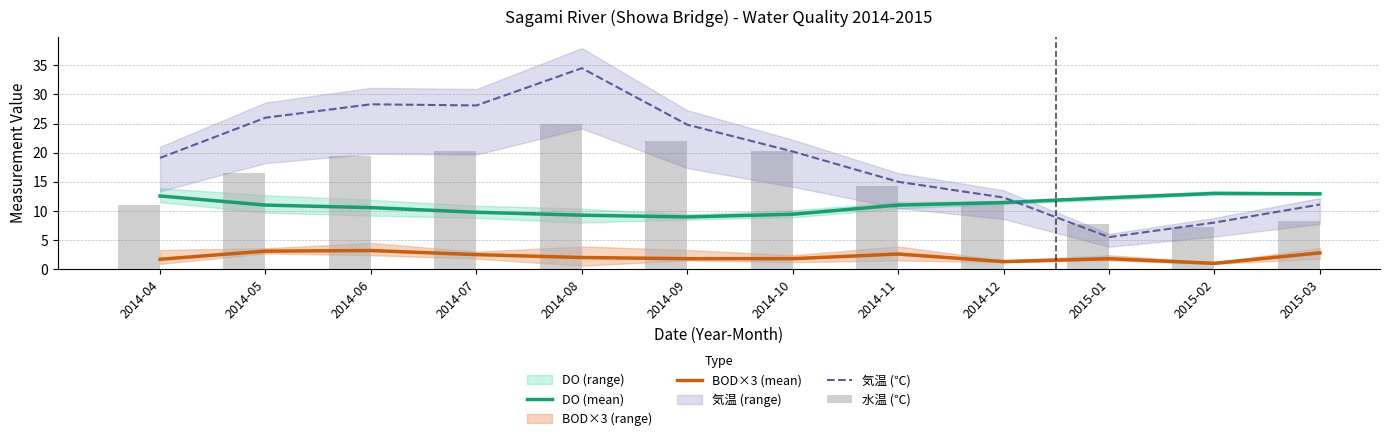

Is it true that BOD×3 (mean) equals 0.4 at 2015-02?

False